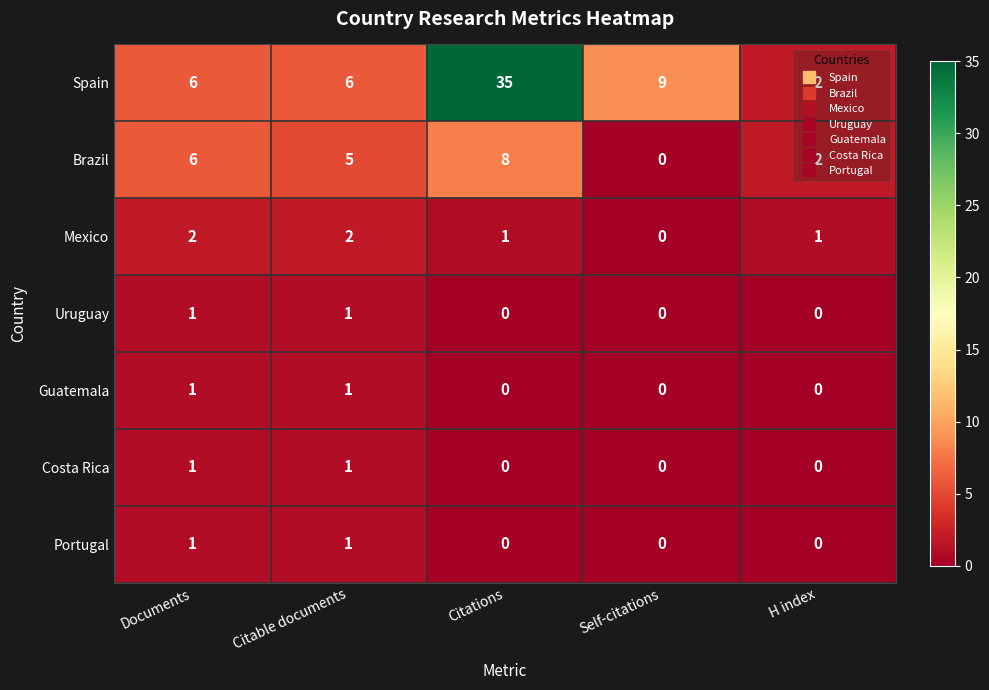

Is it true that Mexico equals 1 at Citable documents?

False